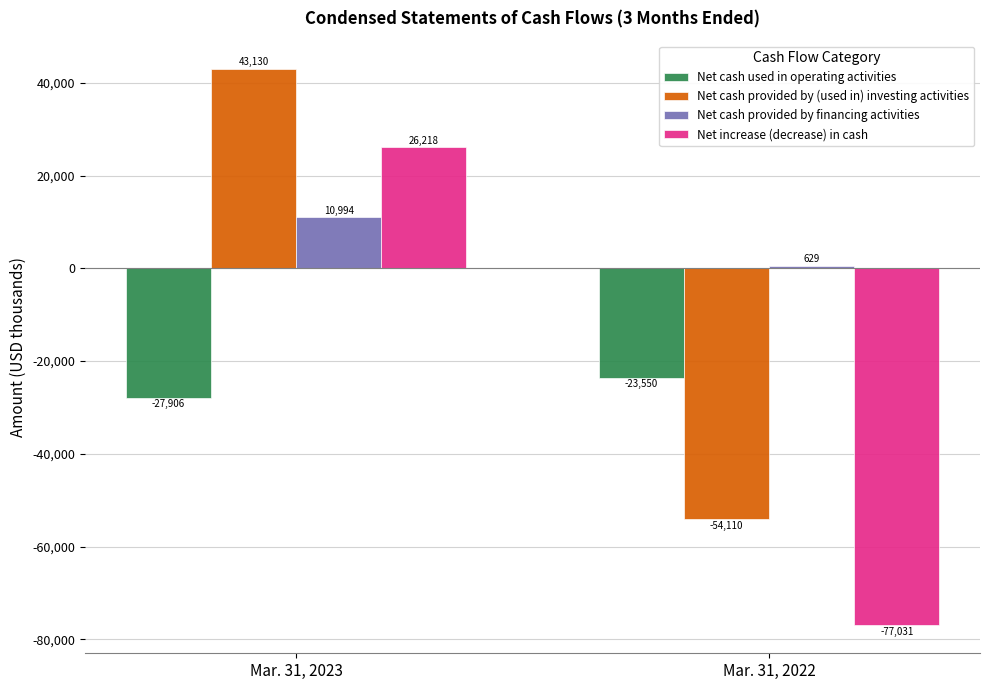

Are the bars horizontal?

No